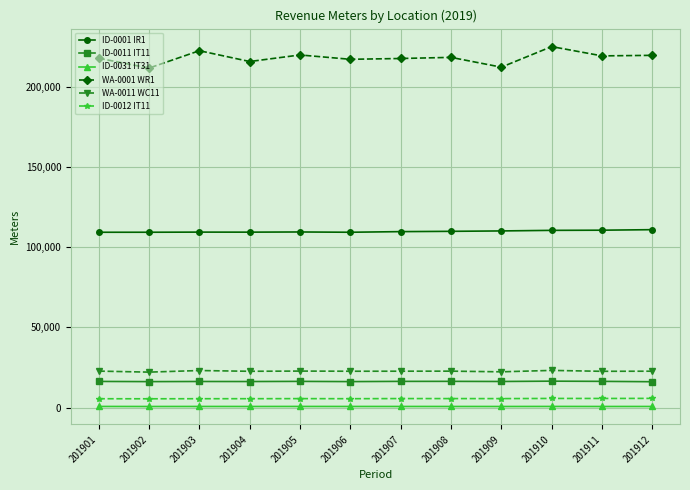

What is the sum of the ID-0012 IT11 values at 201904 and 201906?

11219